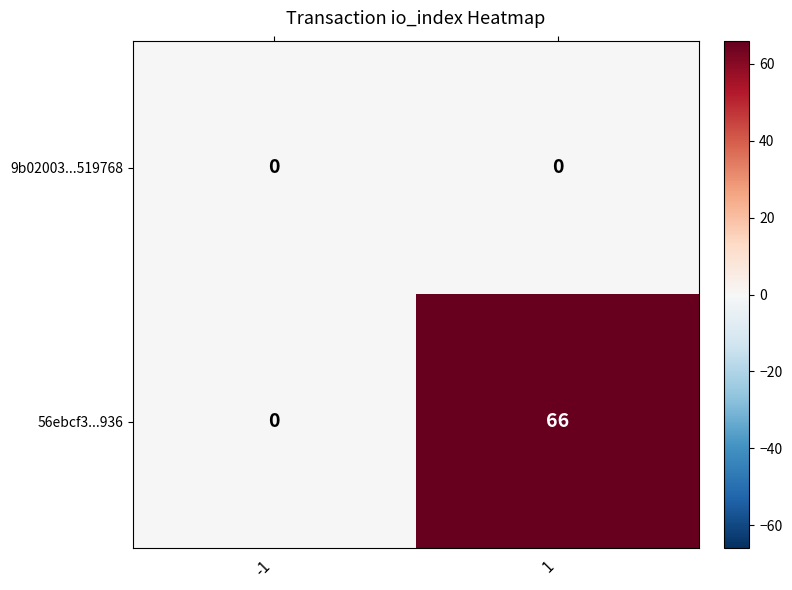

Reading left to right, extract all data points from this chart.

9b02003...519768: -1=0	1=0
56ebcf3...936: -1=0	1=66